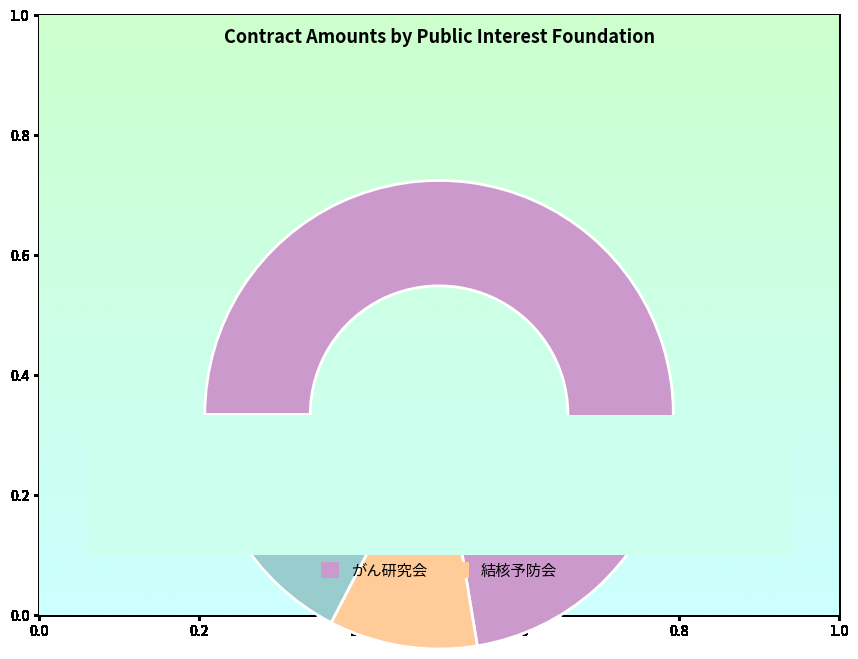

True or false: 公益財団法人いわて産業振興センター accounts for 10% of the total.

False